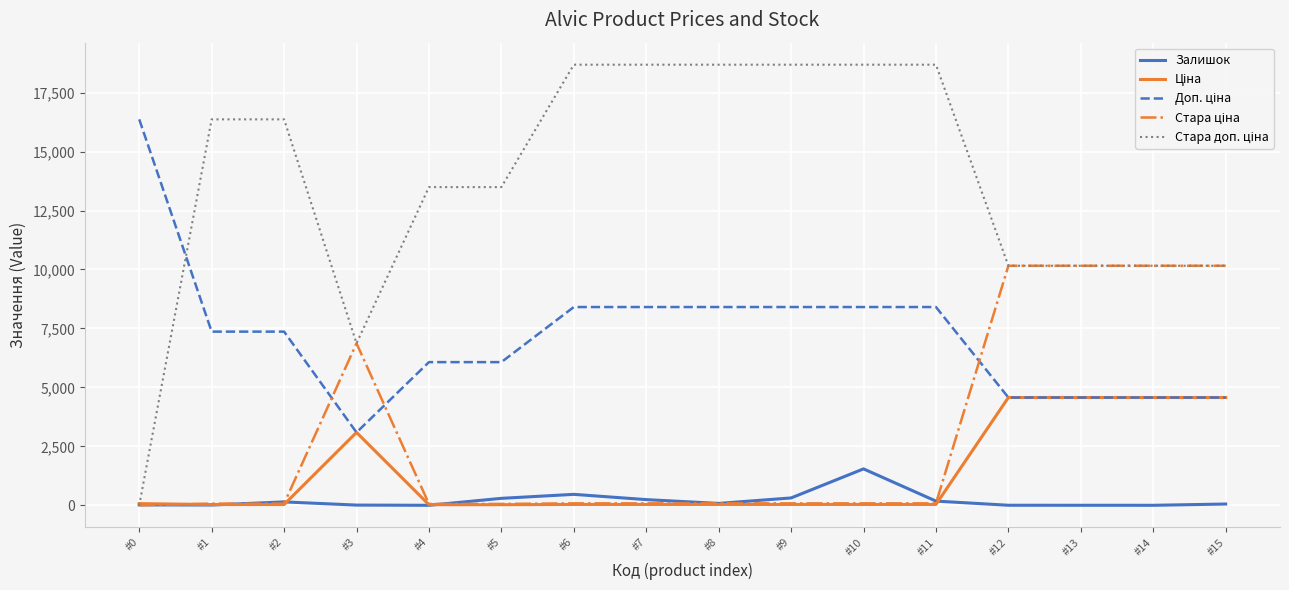

What is the maximum value for Залишок?

1545.0